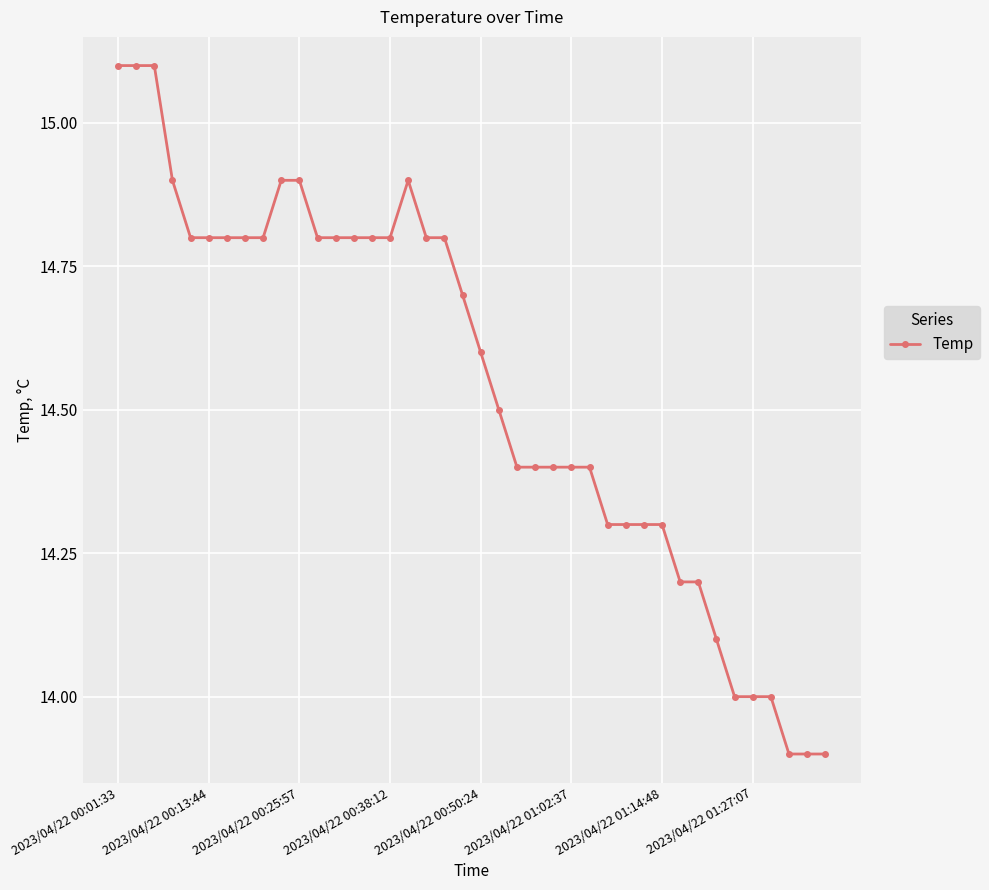

What is the smallest value displayed?

13.9